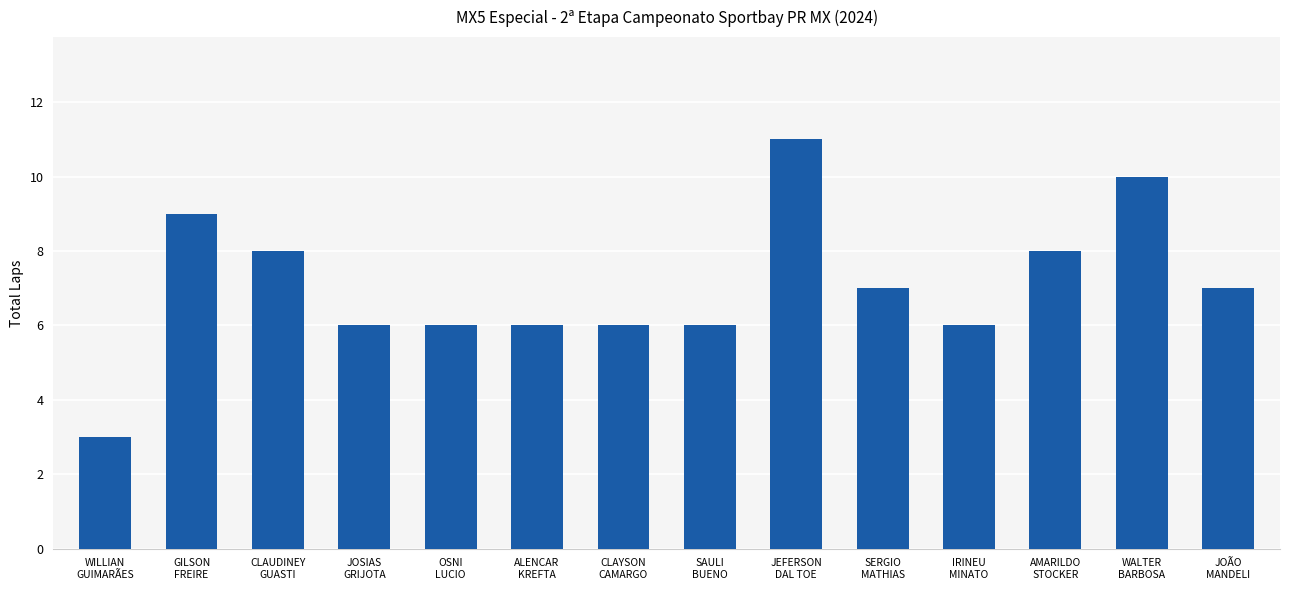

What is the change in value from GILSON
FREIRE to CLAYSON
CAMARGO?

-3